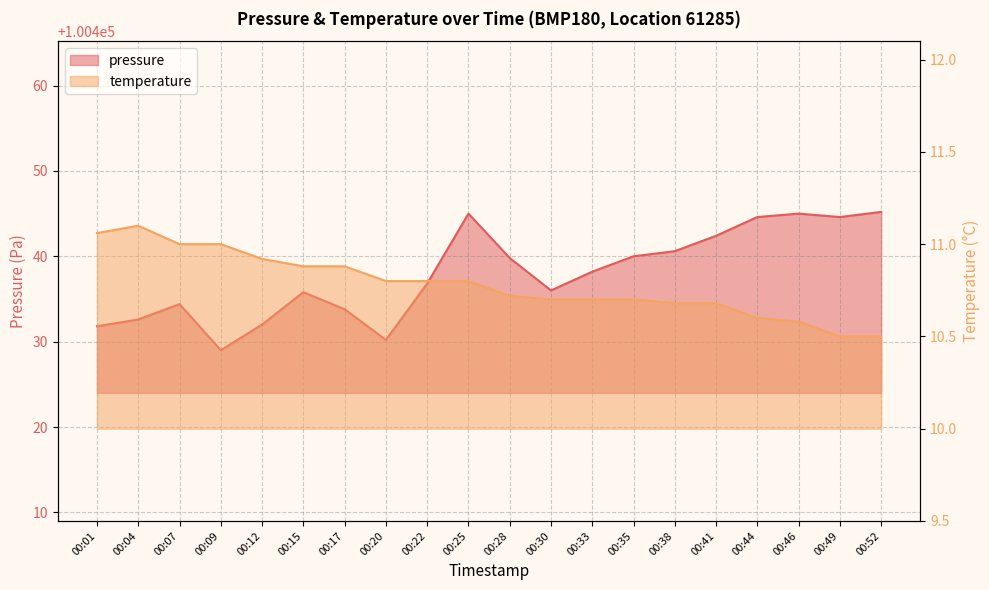

Where is temperature nearest to the value 10?

00:49